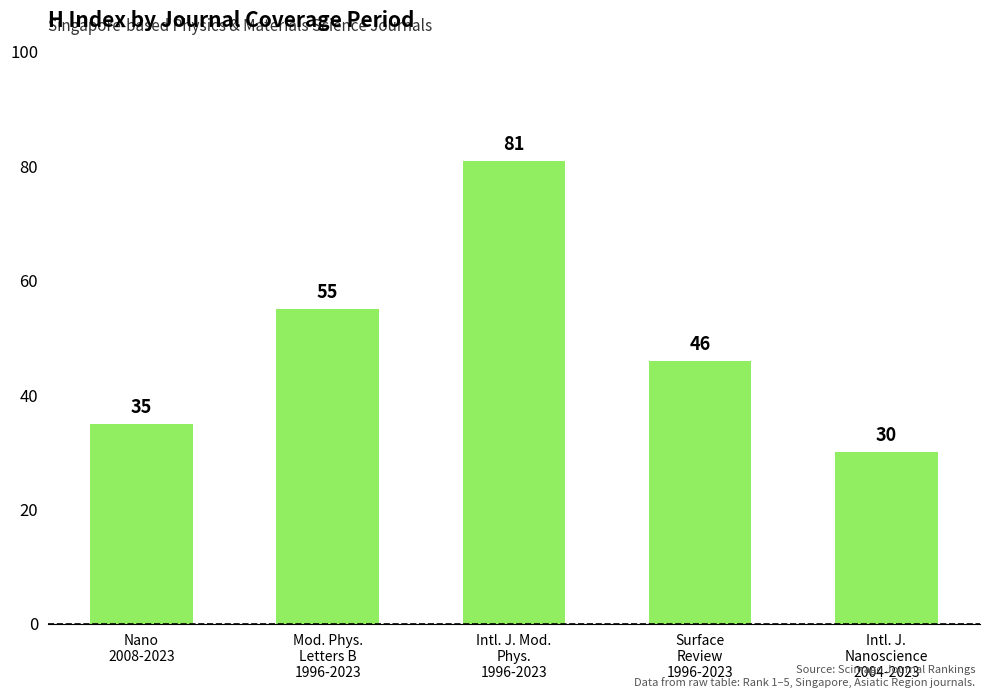

Reading right to left, extract all data points from this chart.

Intl. J.
Nanoscience
2004-2023=30	Surface
Review
1996-2023=46	Intl. J. Mod.
Phys.
1996-2023=81	Mod. Phys.
Letters B
1996-2023=55	Nano
2008-2023=35